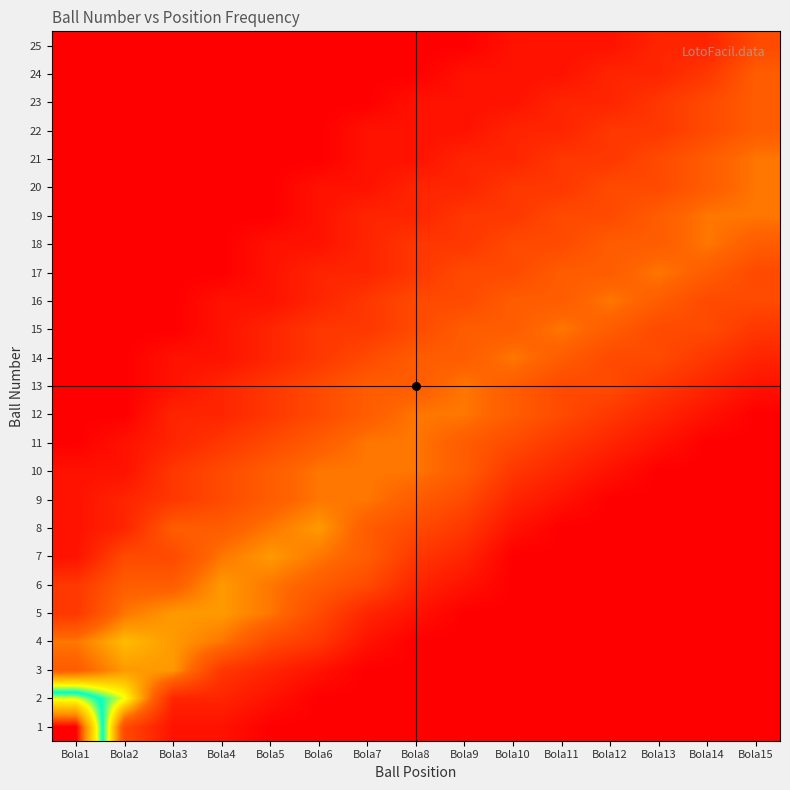

List the series in order of their peak value, highest first.

1, 2, 4, 3, 5, 6, 7, 8, 9, 10, 11, 12, 13, 14, 15, 16, 17, 18, 19, 20, 21, 22, 23, 24, 25